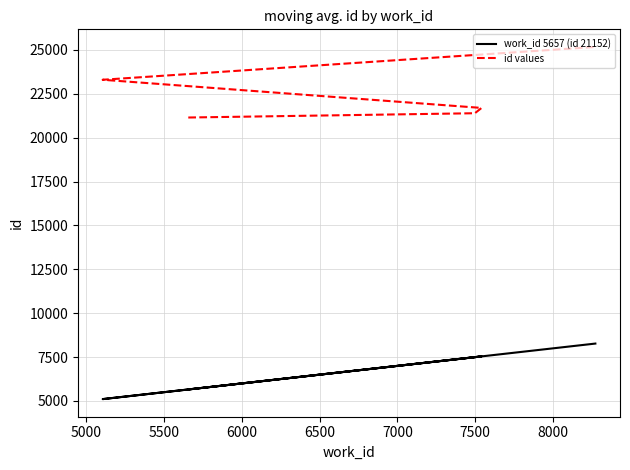

True or false: work_id 5657 (id 21152) and id values cross at least once.

False